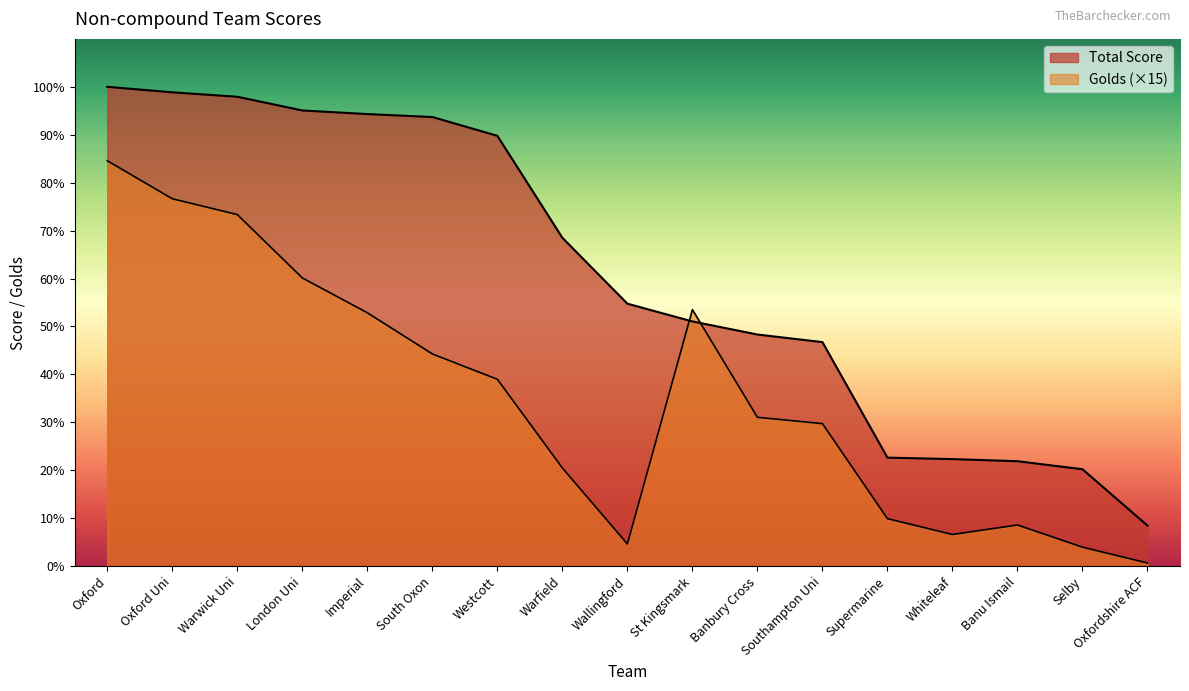

What is the value of the Total Score point at the 12th from the left?

1061